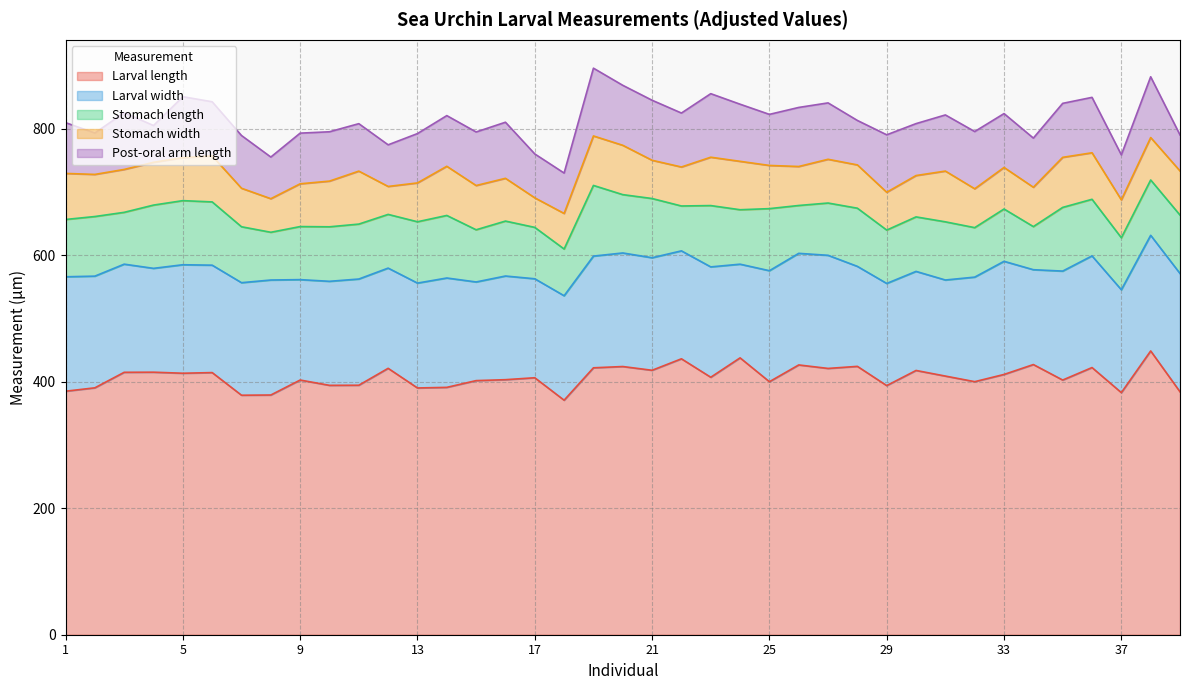

Does the chart display data point markers on the line(s)?

No